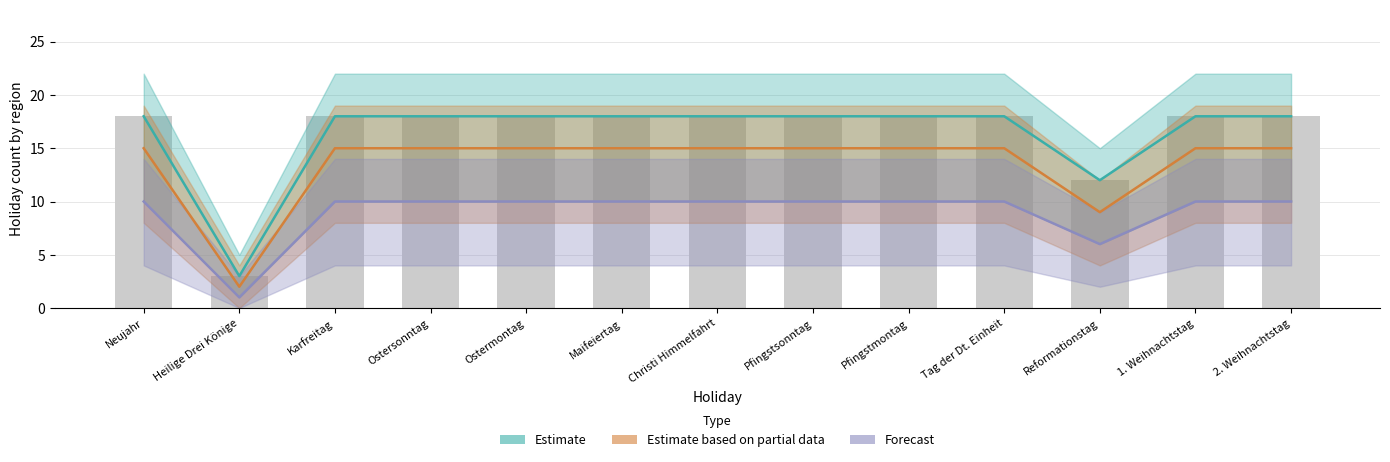

What is the spread (max minus min) of values at 2. Weihnachtstag?

8